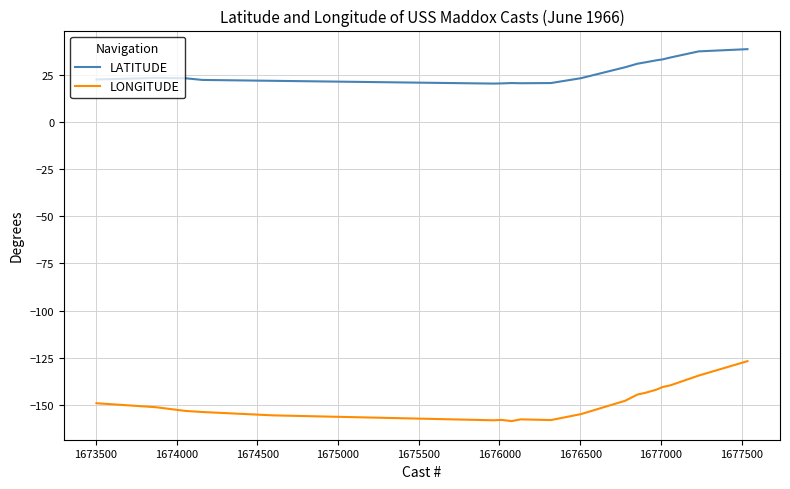

What is the highest value of the LONGITUDE series?

-126.8